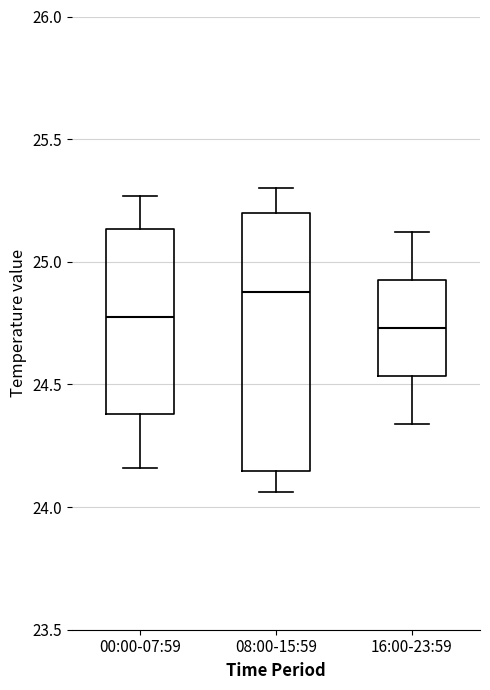

Comparing the boxes themselves (not the whiskers), which one is the tallest?

08:00-15:59